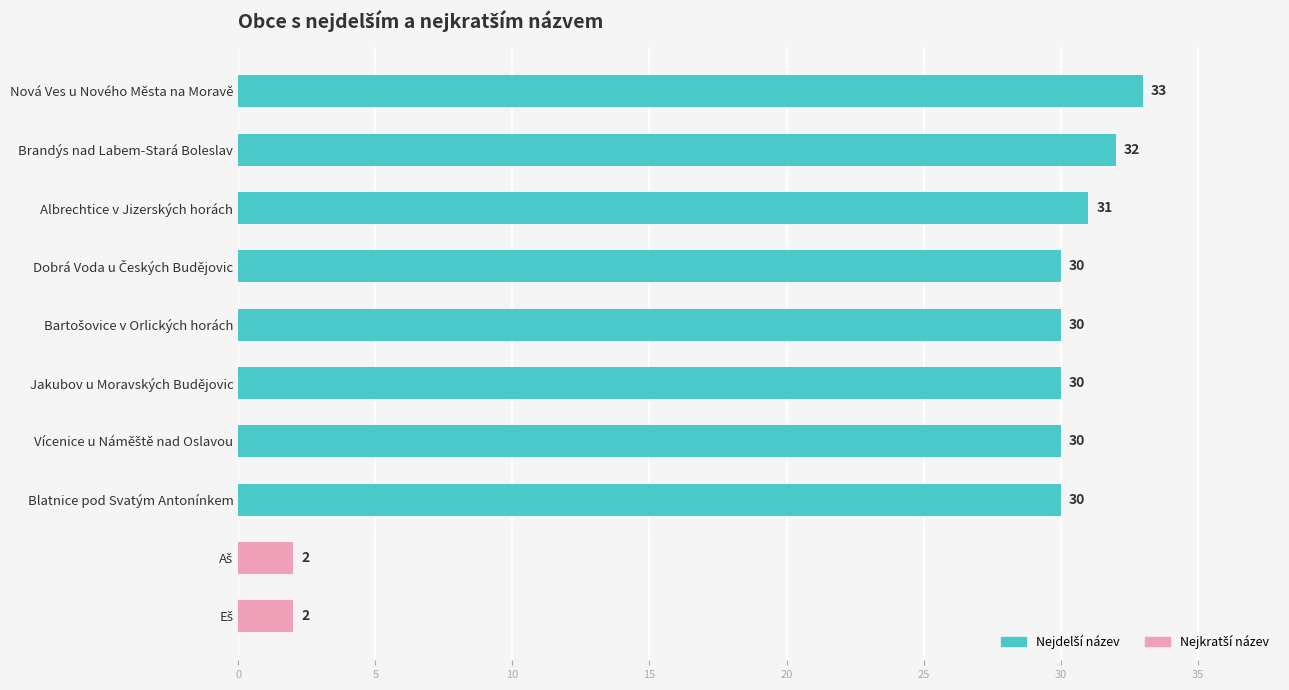

What is the sum of all values?

250